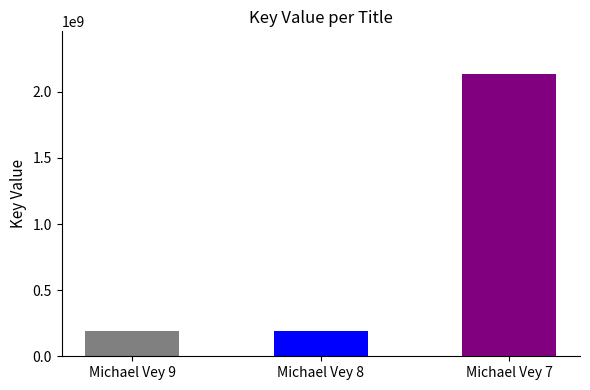

The value at Michael Vey 8 is 296219260. True or false?

False